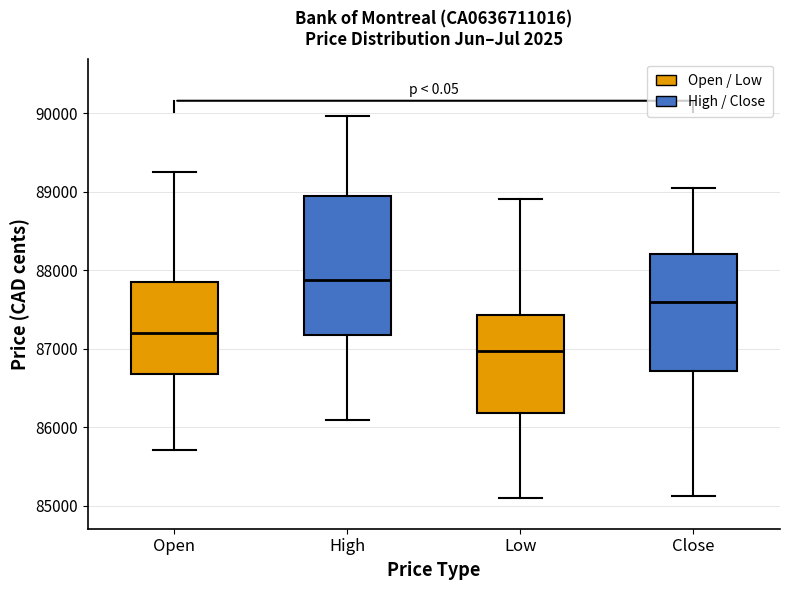

Which box is the tallest, from its lower edge to its upper edge?

High